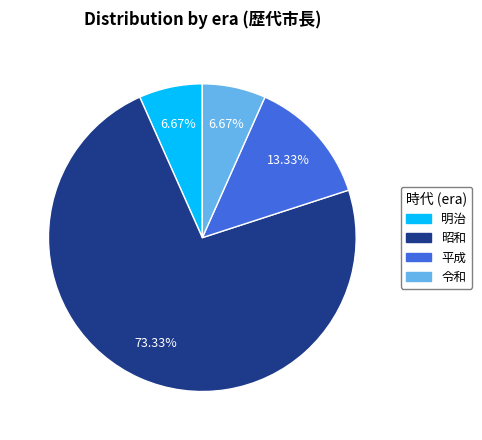

Which has a higher value, 昭和 or 令和?

昭和